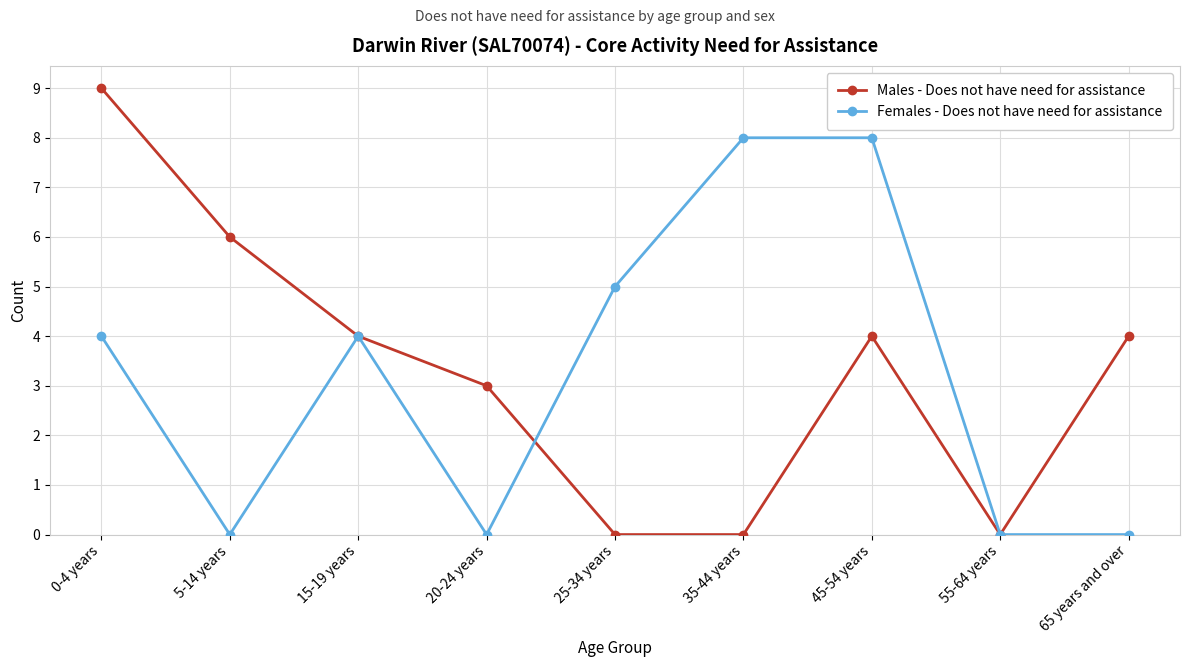

True or false: Females - Does not have need for assistance and Males - Does not have need for assistance cross at least once.

True